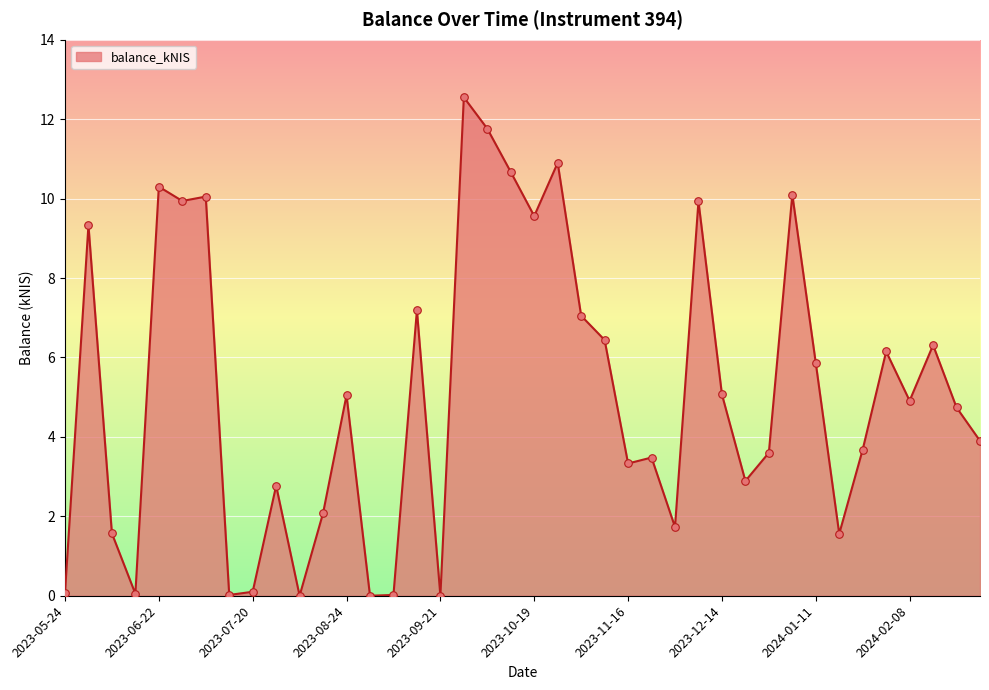

What is the maximum value shown in the chart?

12.6